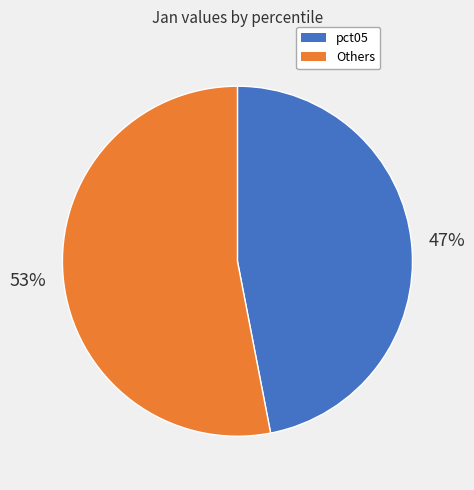

To the nearest percent, what is the average slice percentage?

50%